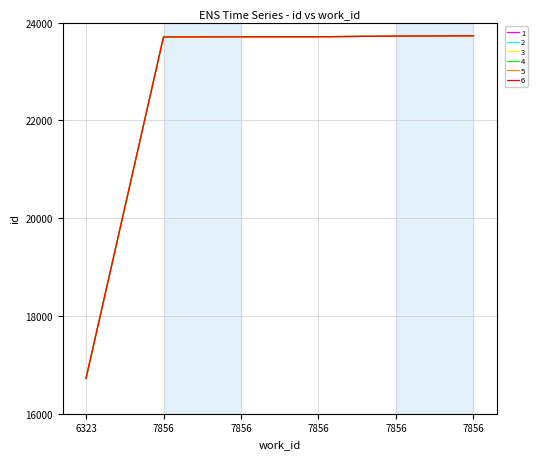

Does the chart display data point markers on the line(s)?

No